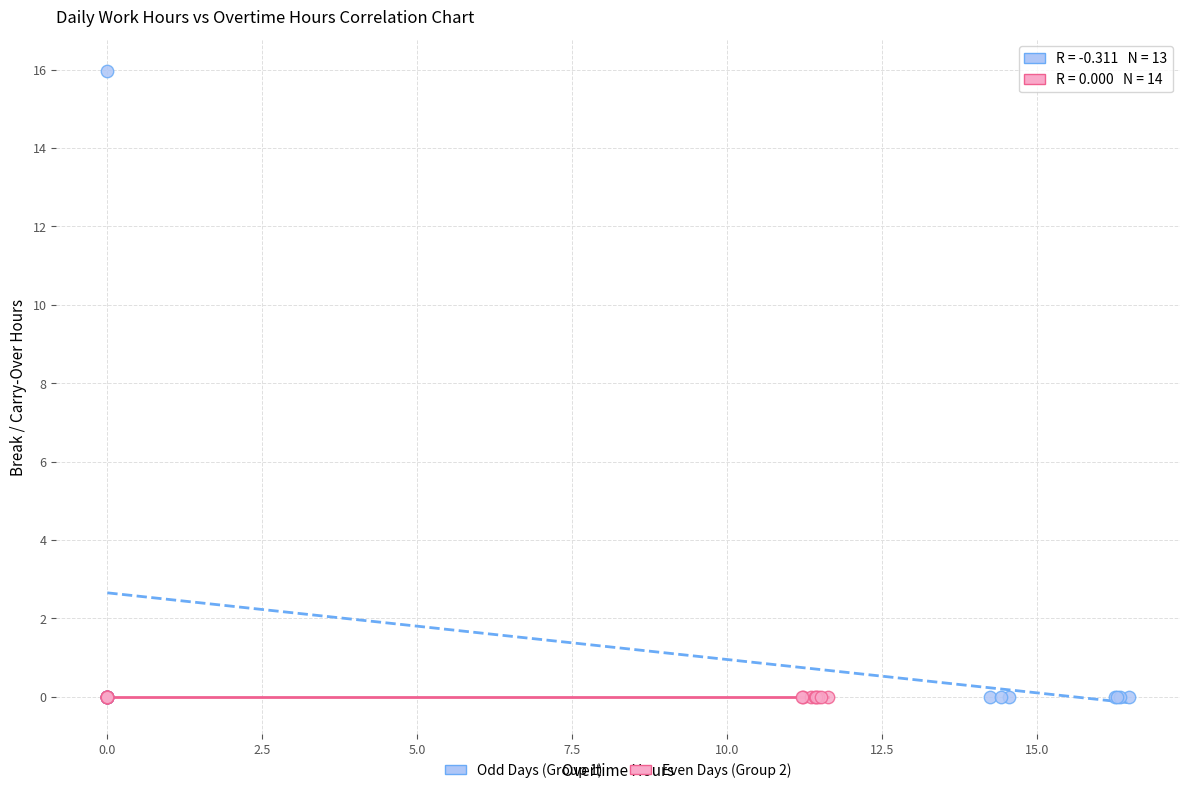

What are all the series names shown in the legend?

Odd Days (Group 1), Even Days (Group 2)